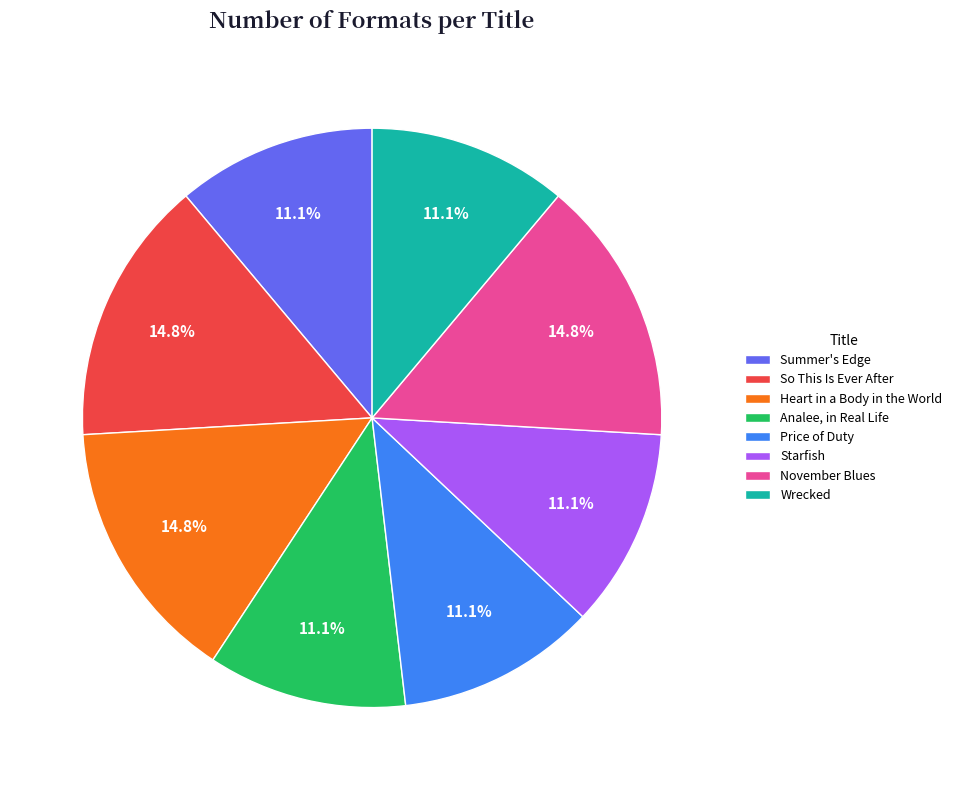

What percentage is the Heart in a Body in the World slice, to the nearest percent?

15%